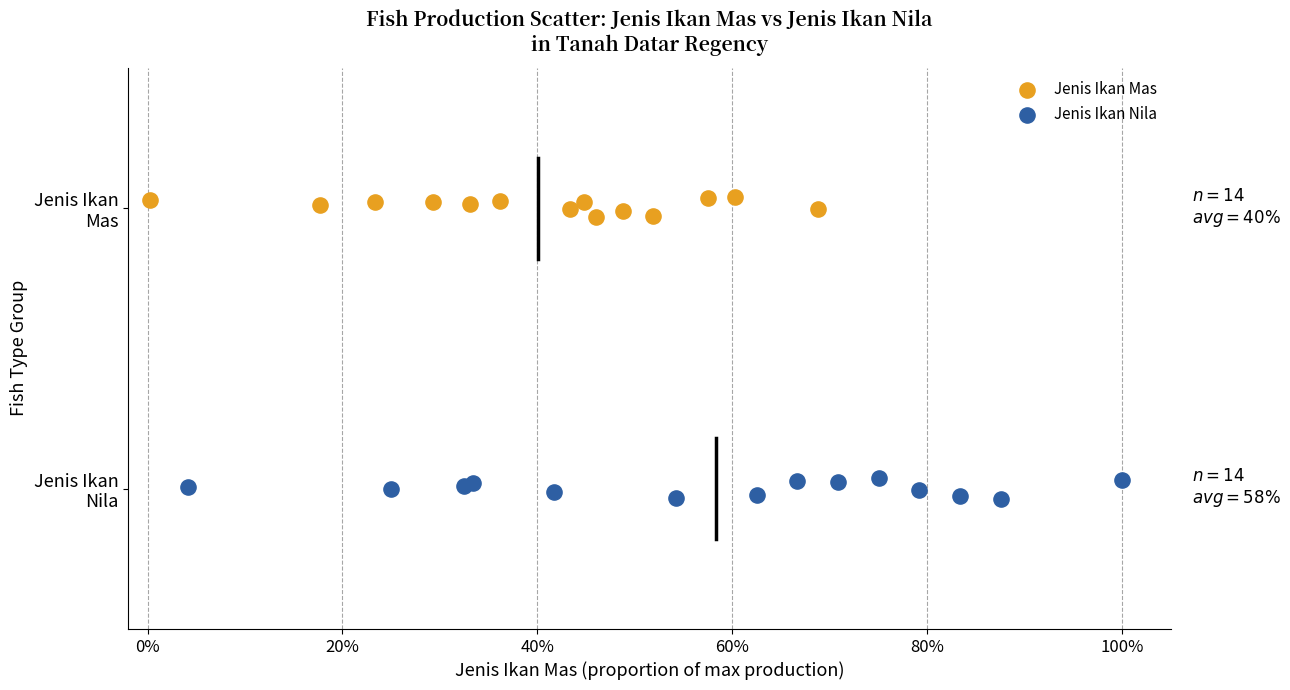

What are all the series names shown in the legend?

Jenis Ikan Mas, Jenis Ikan Nila